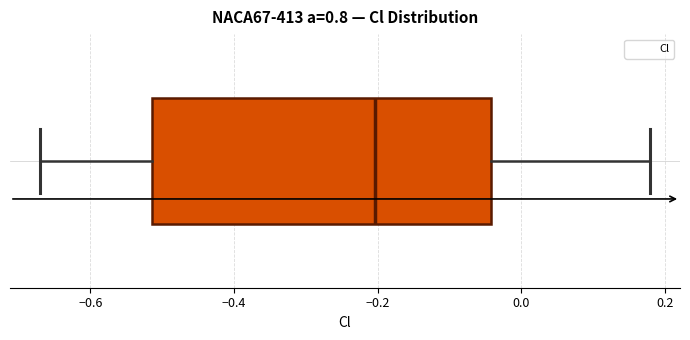

Where is the left edge of the box on the x-axis? The values are not printed on the chart, so give them approximately, as read against the axis.

-0.52